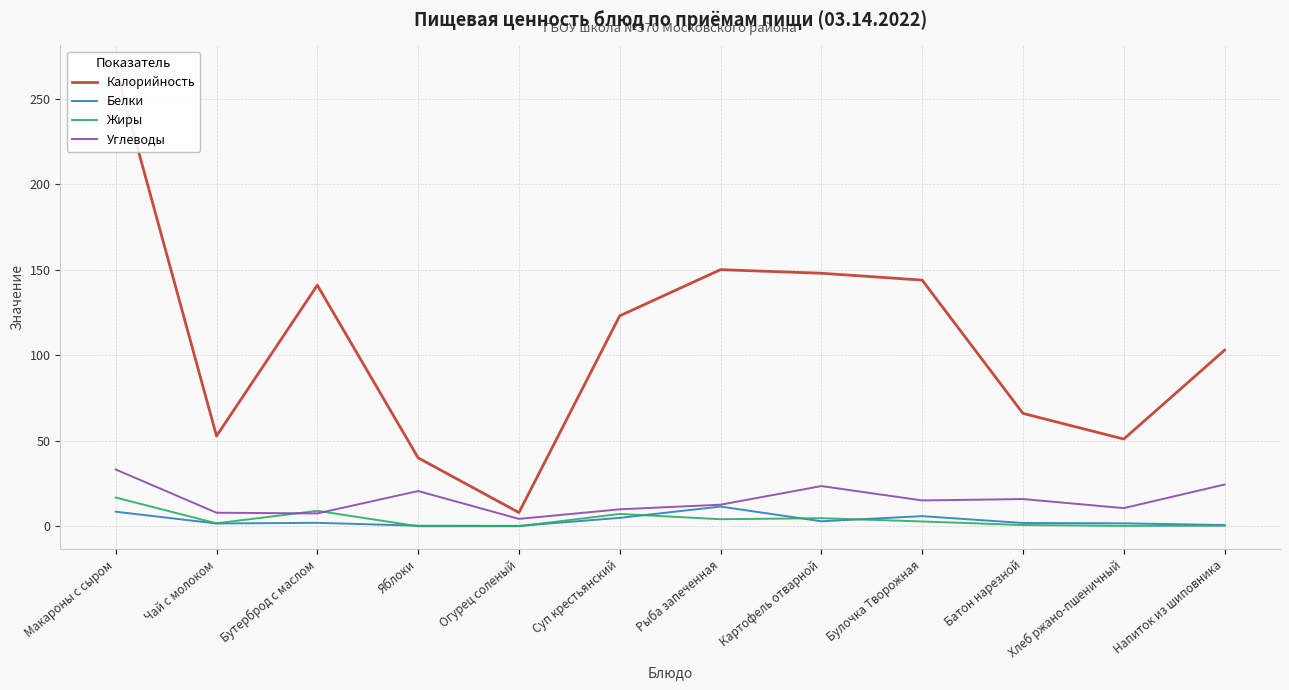

True or false: Белки and Калорийность cross at least once.

False